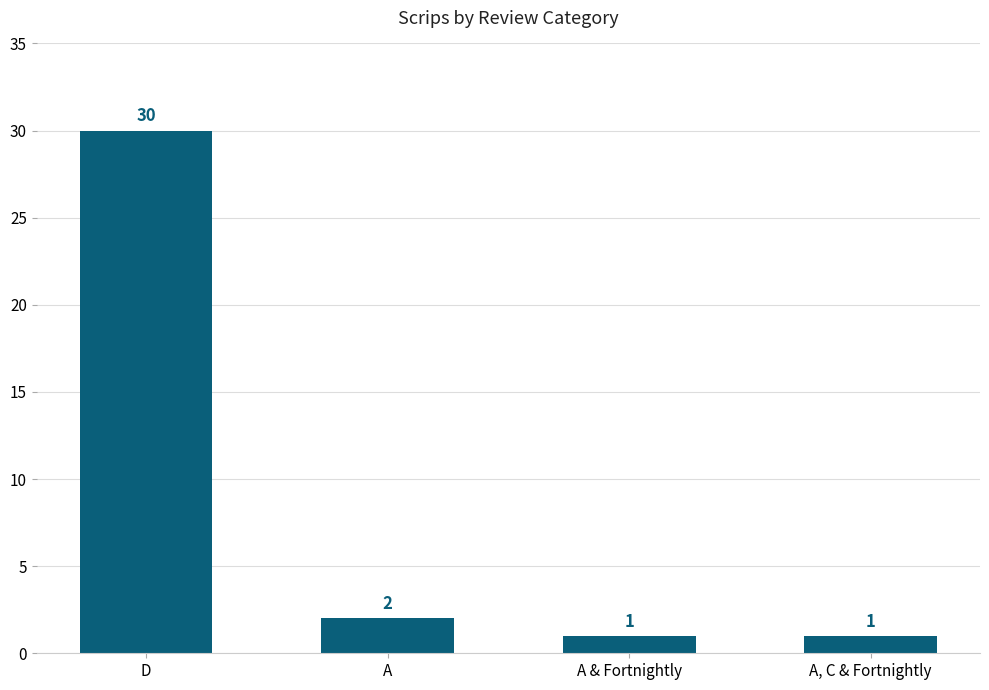

Reading left to right, transcribe all the data shown in this chart.

30	2	1	1